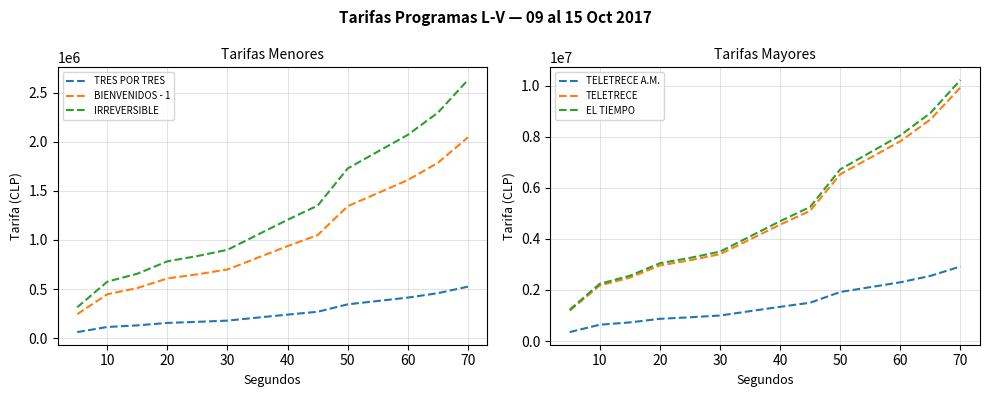

The value of BIENVENIDOS - 1 at 20 is 609000.0. True or false?

True